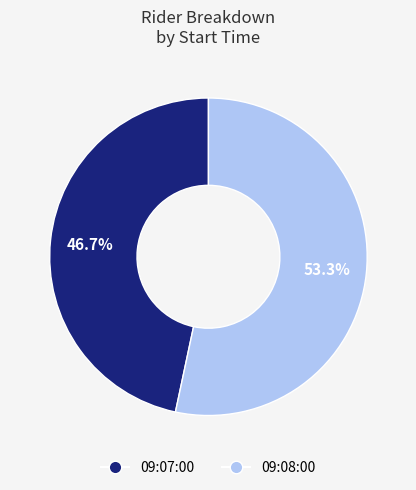

Which slice is the smallest?

09:07:00